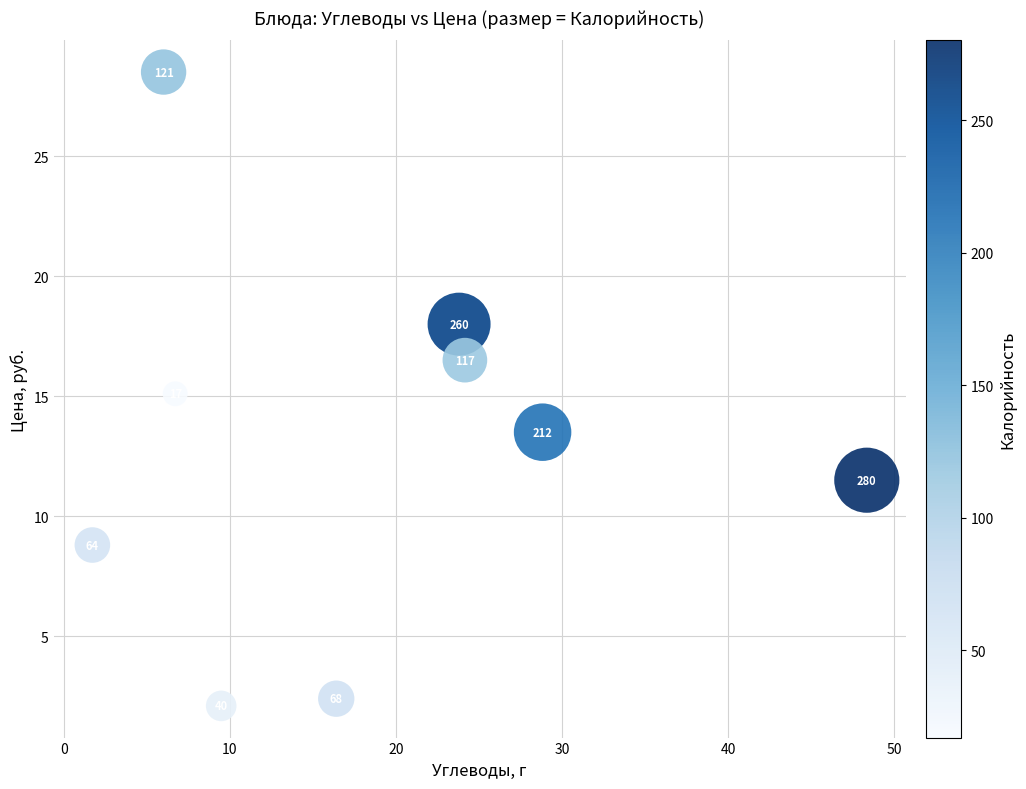

What Y value in the scatter plot is closest to 15?

15.1